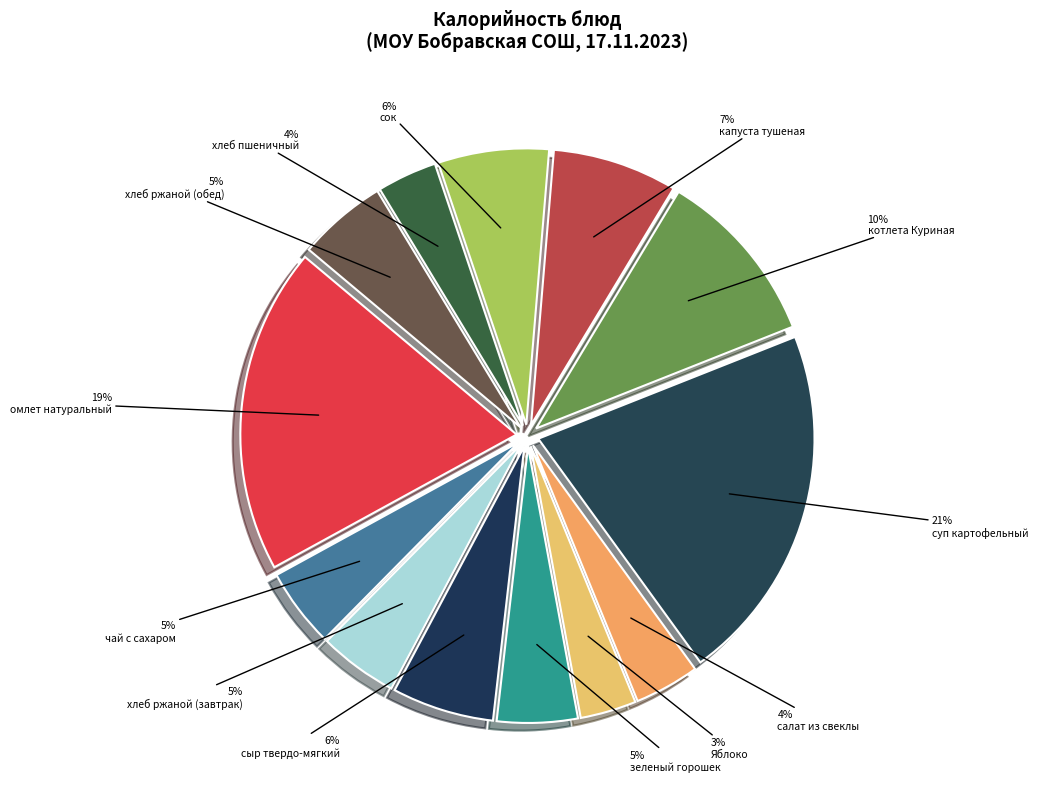

How many slices are in this pie chart?

13